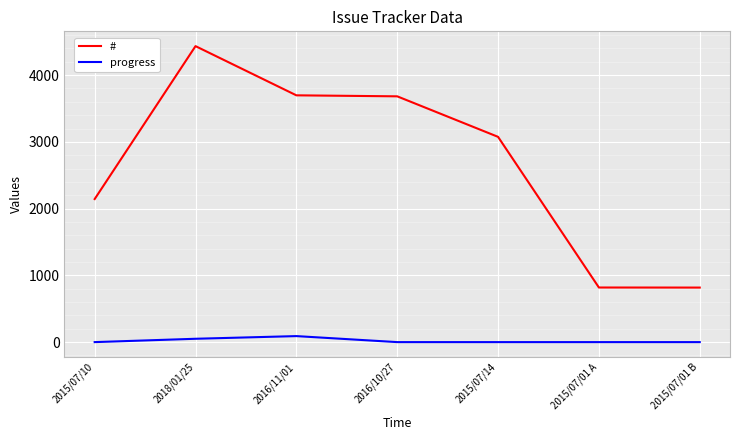

Rank the series by their maximum value, from highest to lowest.

#, progress